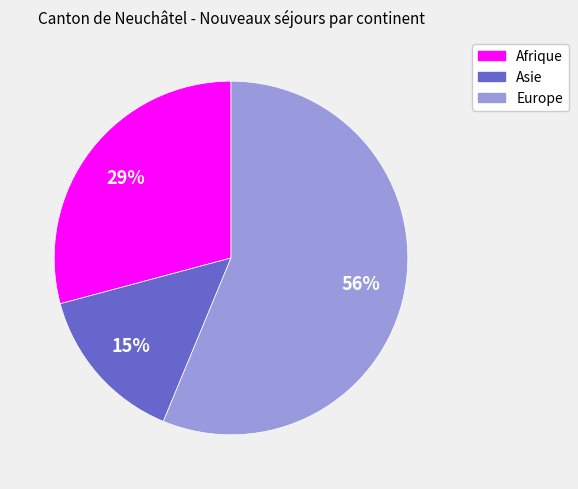

Is the sum of Europe and Afrique greater than half?

Yes